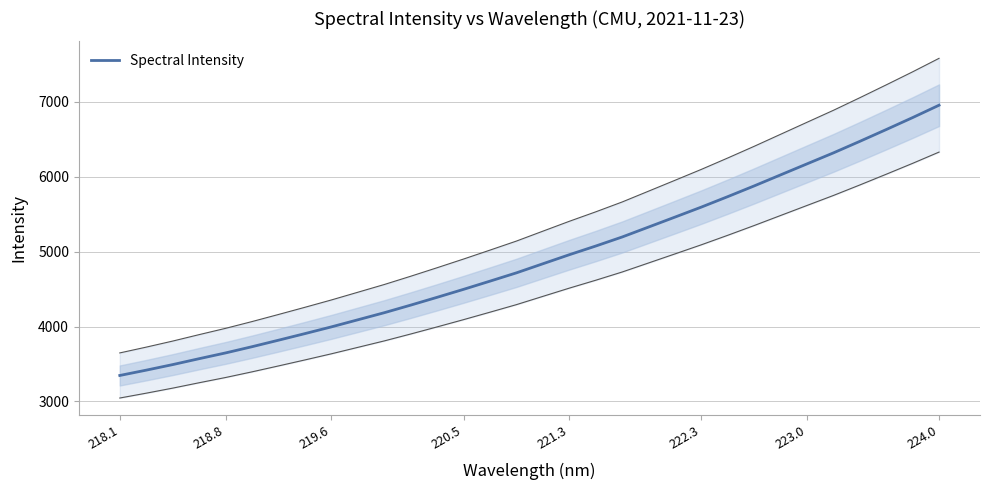

Which label corresponds to the smallest value in the chart?

218.1